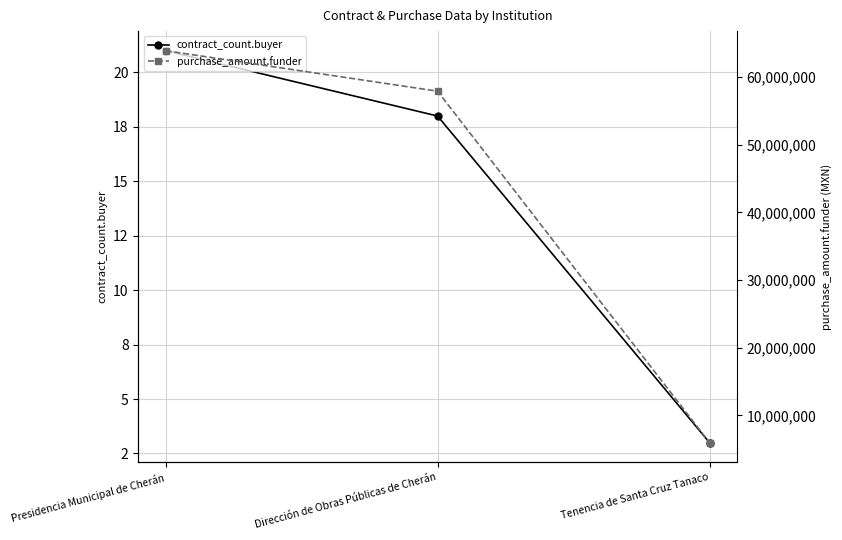

The value of purchase_amount.funder at Dirección de Obras Públicas de Cherán is 57913118.1. True or false?

True